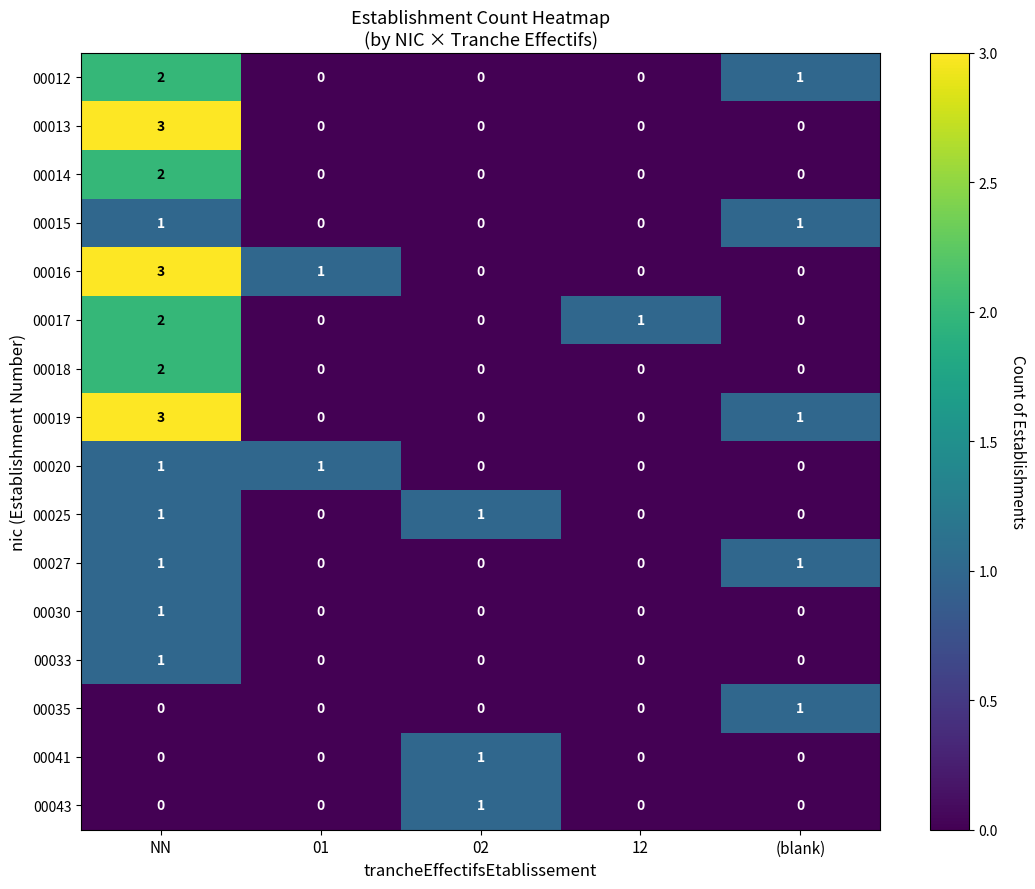

How many 00013 values are between 0 and 1?

4